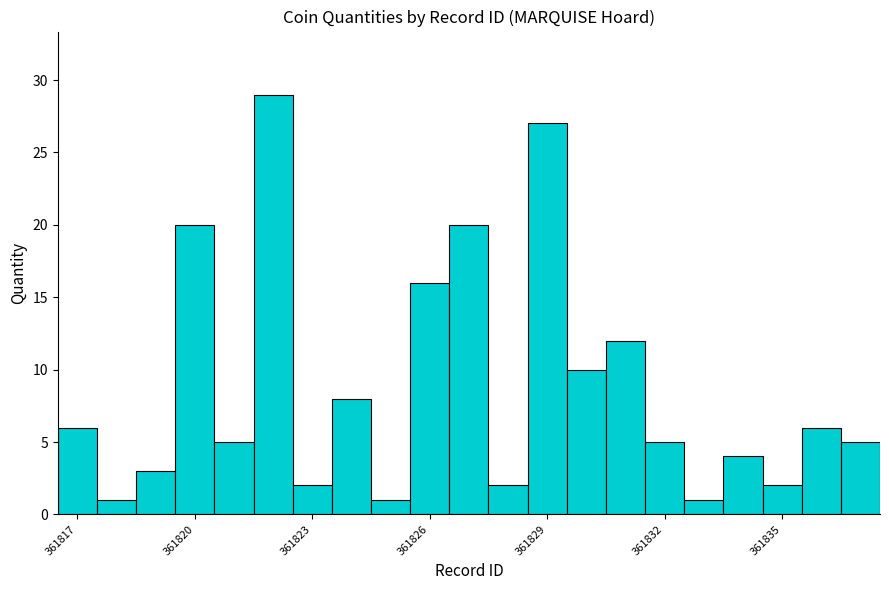

Around what value on the x-axis is the tallest bar? Give the approximate position of its centre, as read against the axis.

361822.0